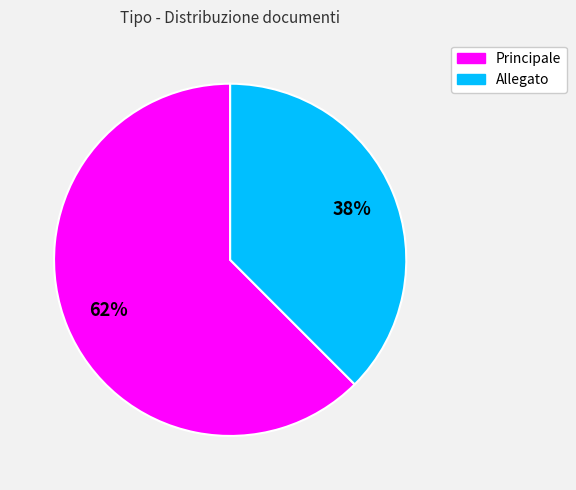

Which slice is the largest?

Principale